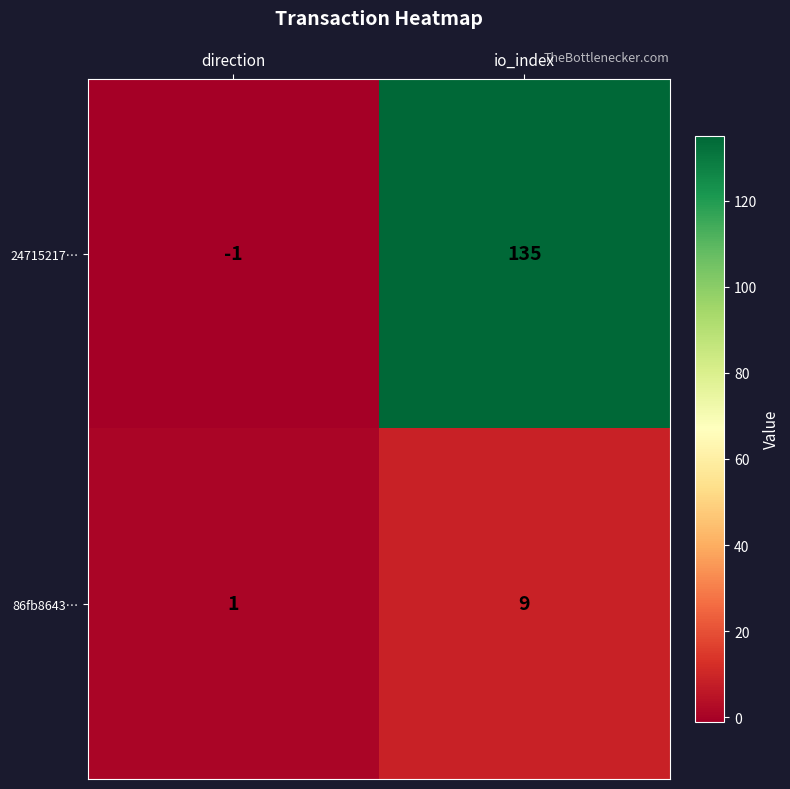

At io_index, list the series in order from smallest to largest.

86fb8643…, 24715217…